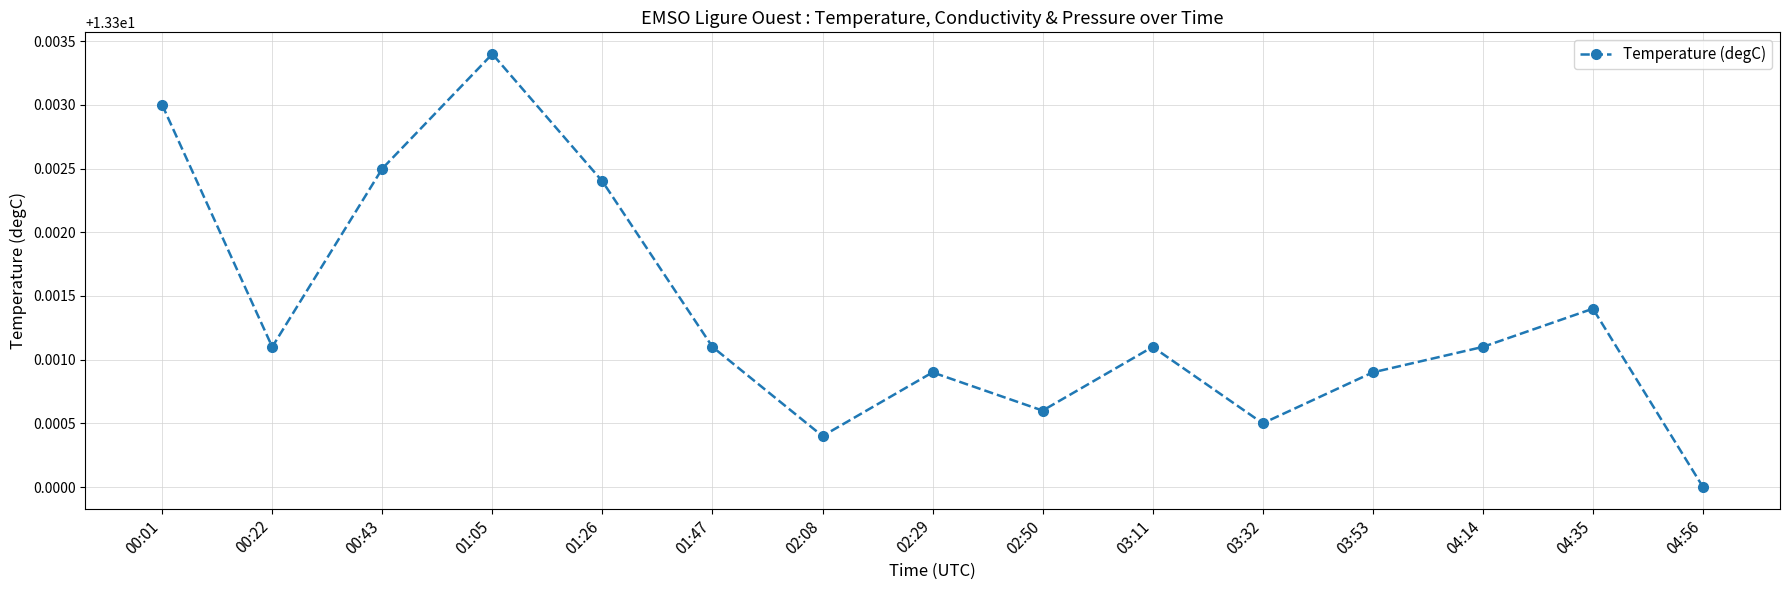

How many values are between 13 and 14?

15